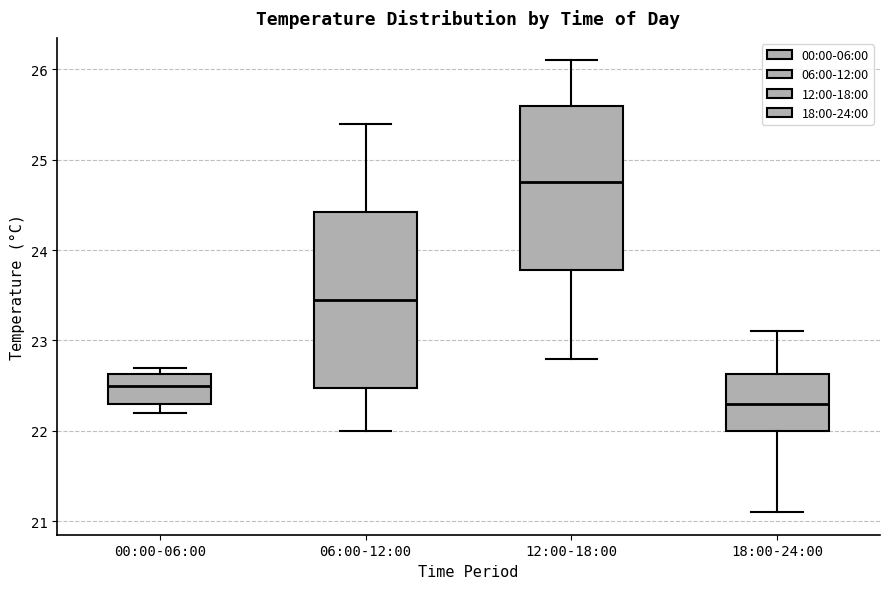

Which box is the tallest, from its lower edge to its upper edge?

06:00-12:00